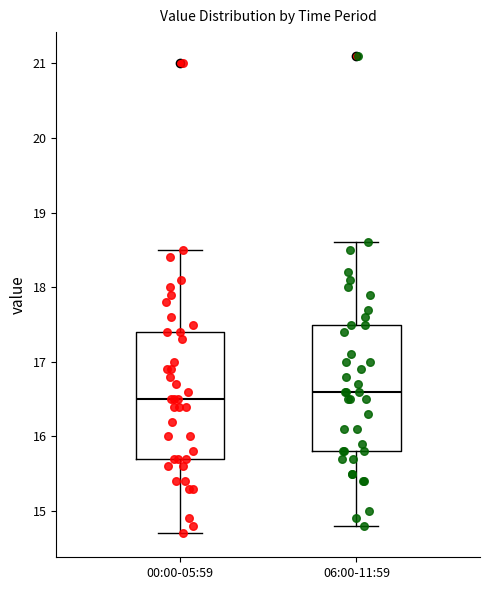

Reading left to right, transcribe this box plot: for each box, give where its median line is, the range the box spans, and where its two whiskers end, as read against the y-axis. The values are not printed on the chart, so give them approximately, as read against the axis.

00:00-05:59: median 16.5, box 15.7 to 17.4, whiskers 14.7 to 18.5
06:00-11:59: median 16.6, box 15.8 to 17.5, whiskers 14.8 to 18.6